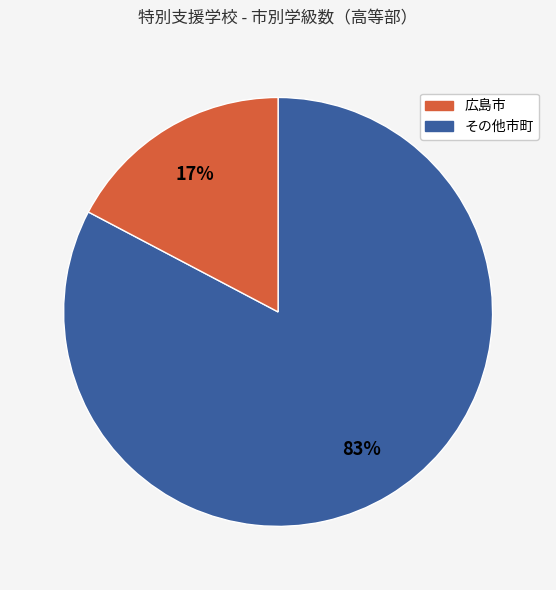

To the nearest percent, what is the average slice percentage?

50%